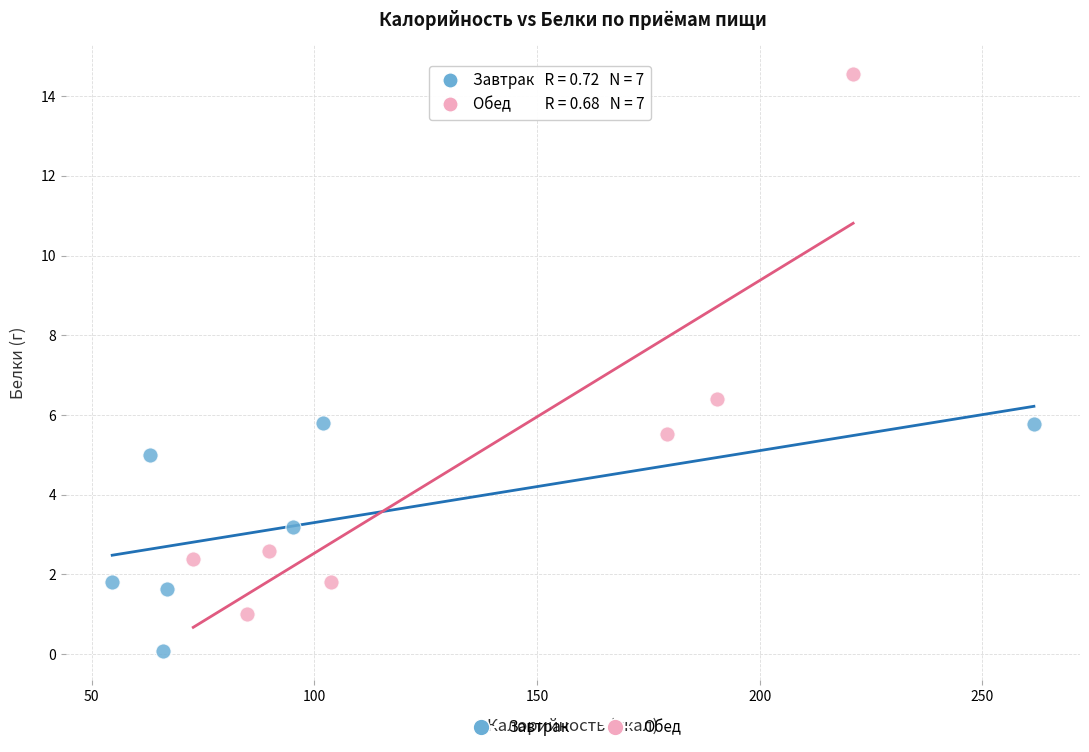

Which series contains the lowest Y value?

Завтрак